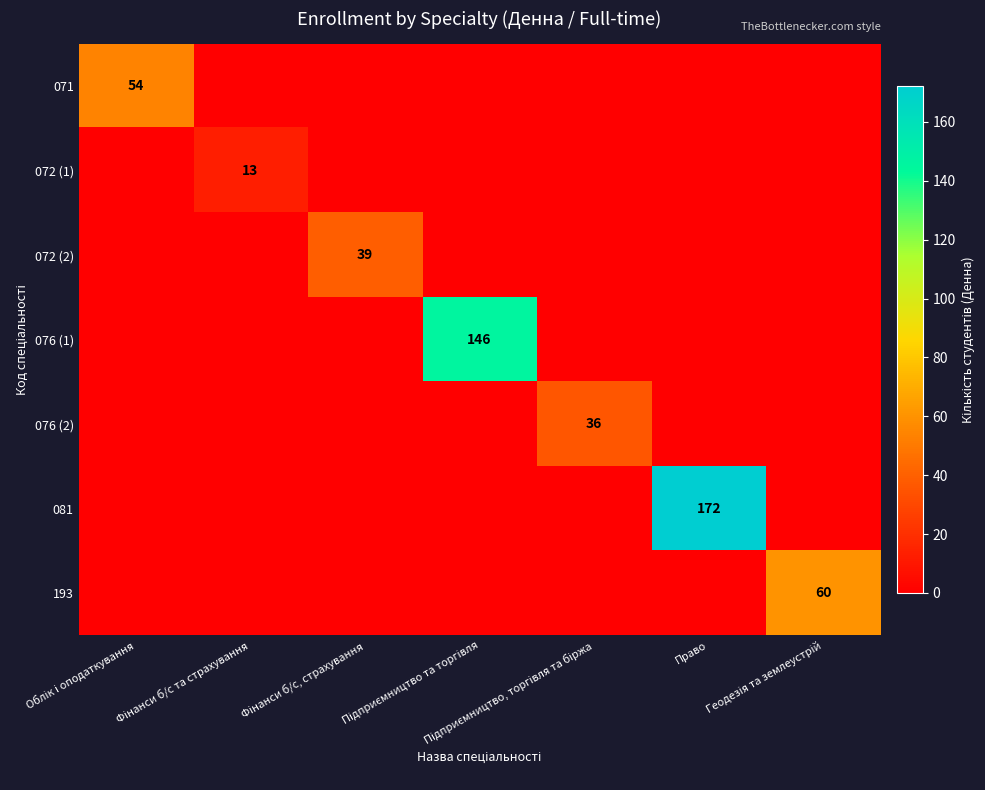

Which series has the largest range (max minus min)?

081